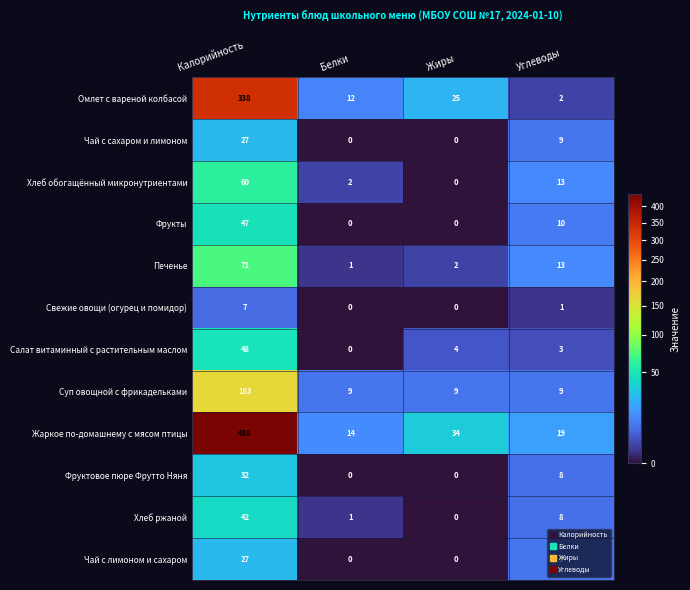

What is the difference between the highest and lowest values at Калорийность?

431